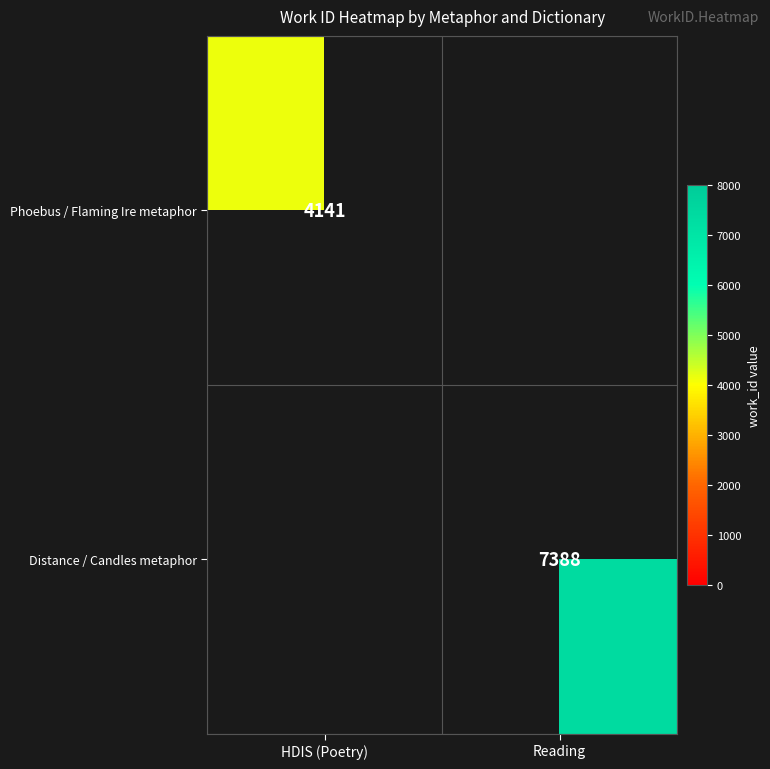

How many distinct data groups are displayed?

2